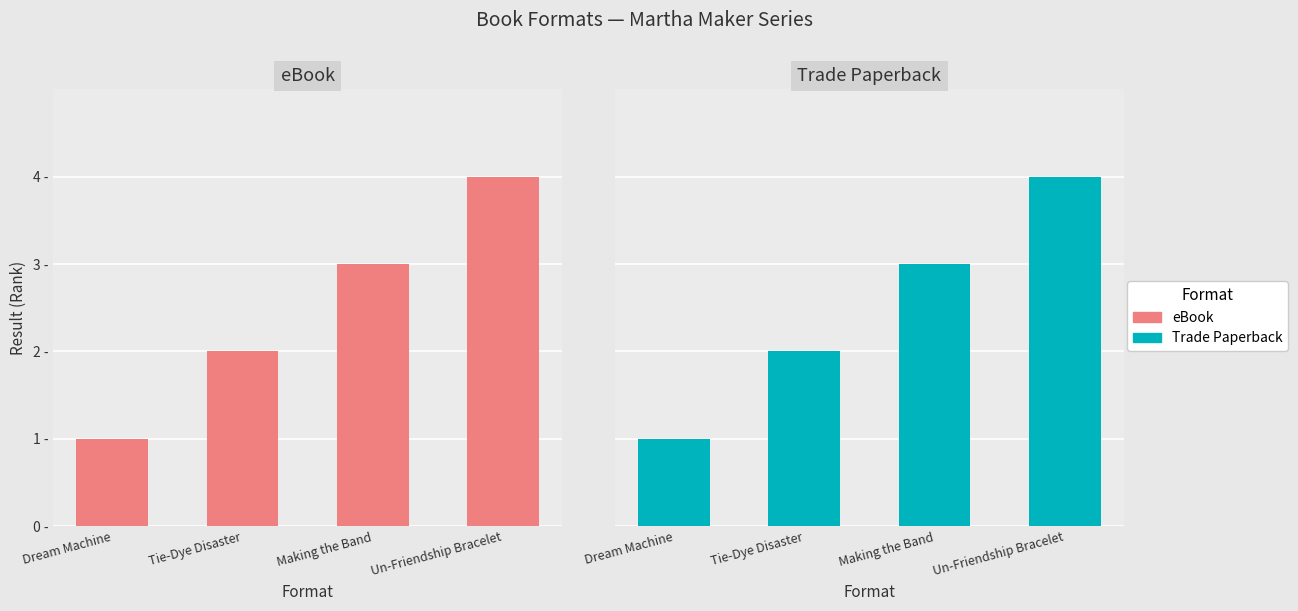

At how many categories does at least one series exceed 1?

3